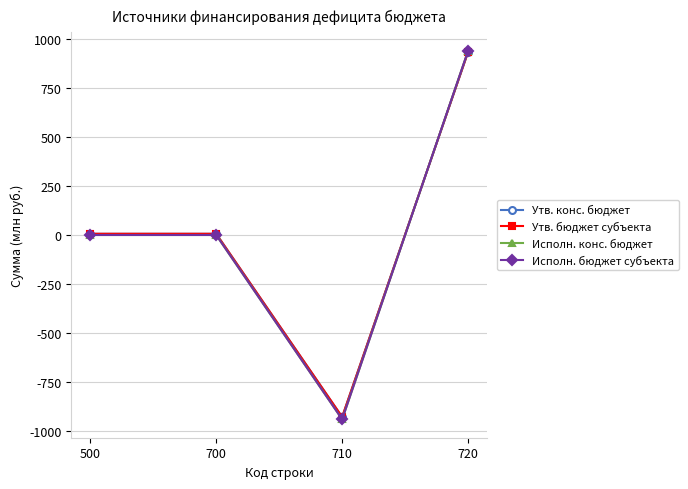

What is the greatest value displayed?

941.7